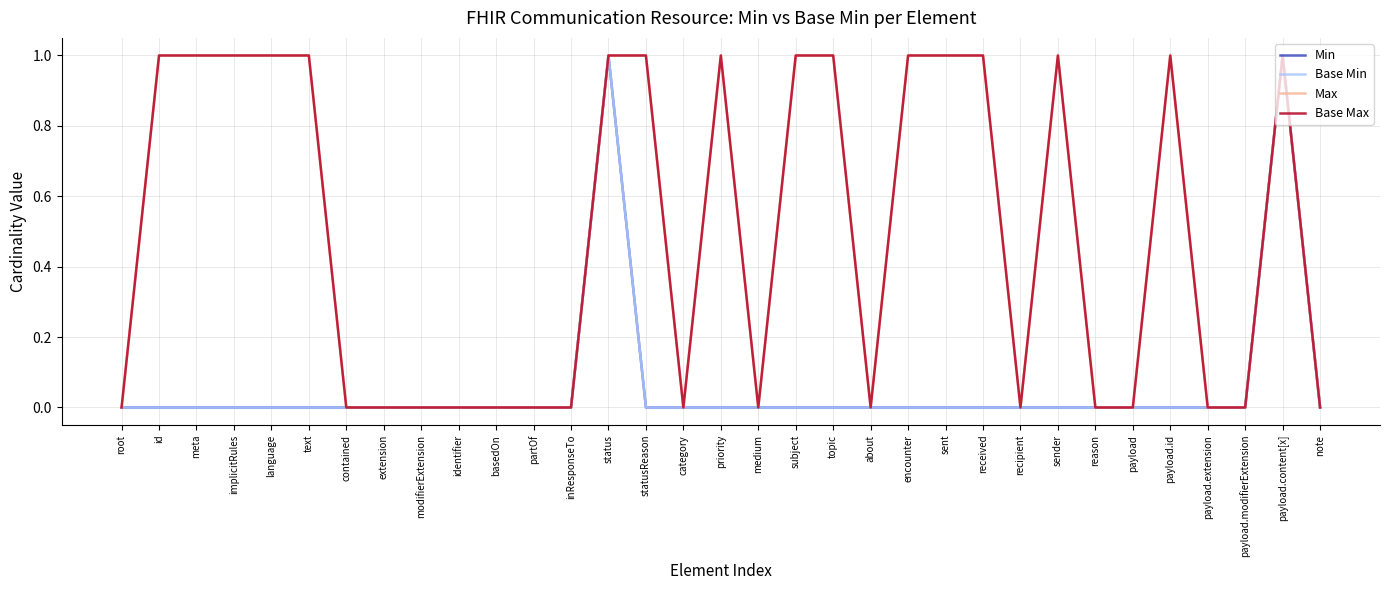

True or false: Max and Min cross at least once.

False